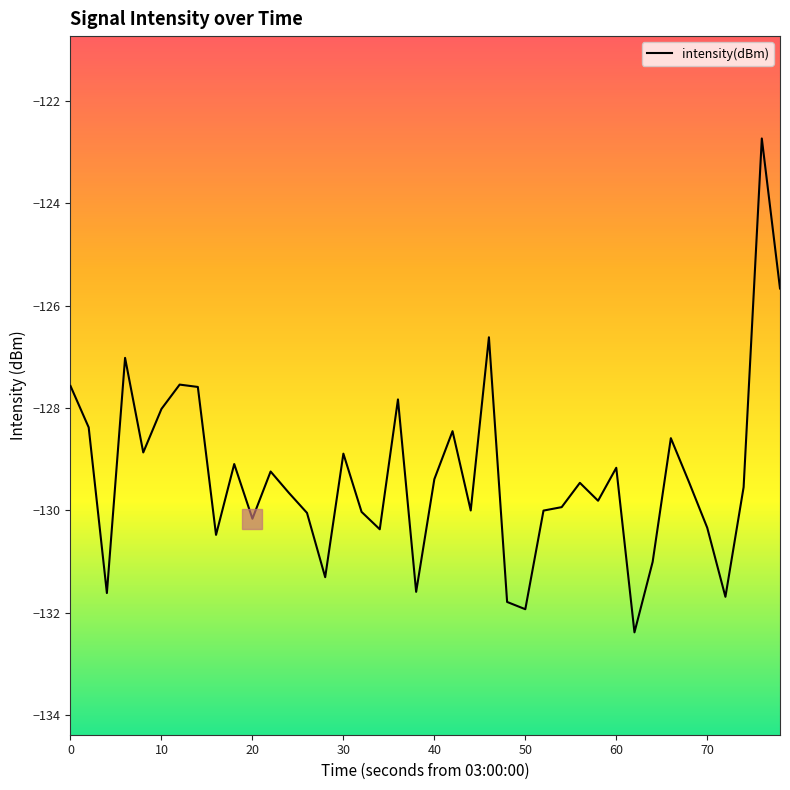

What is the difference between the maximum and minimum values?

9.7